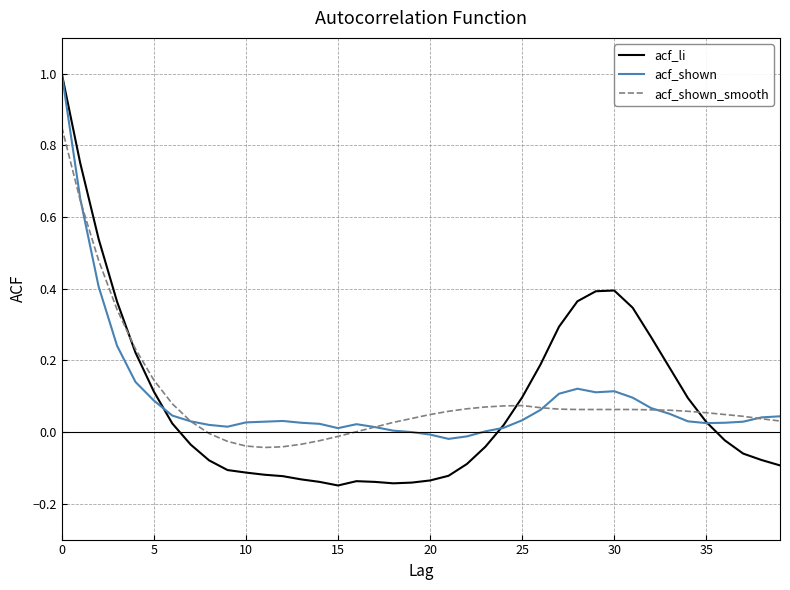

What is the highest value of the acf_li series?

1.0